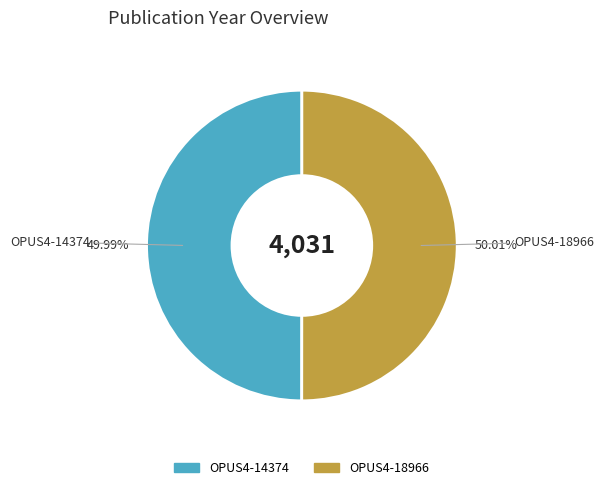

Approximately how many times larger is the value at OPUS4-14374 compared to OPUS4-18966?

1.0